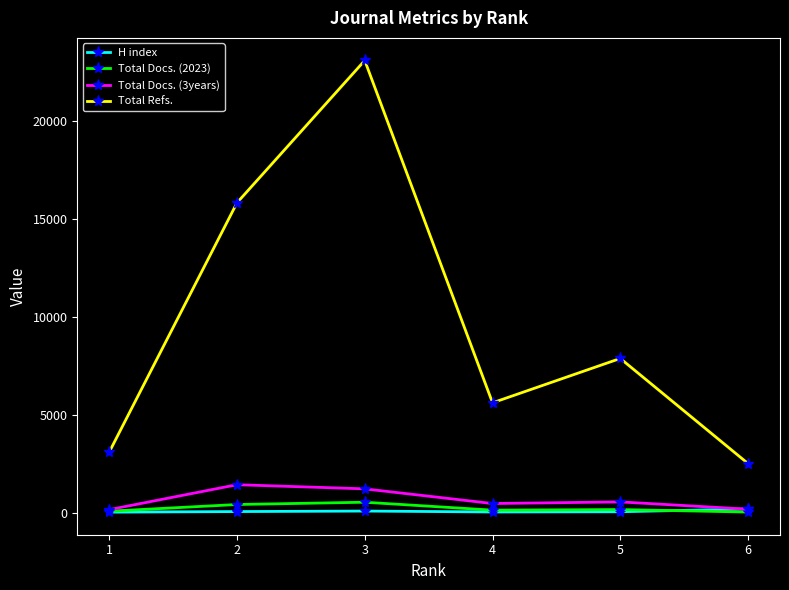

Which series has the largest total across all categories?

Total Refs.